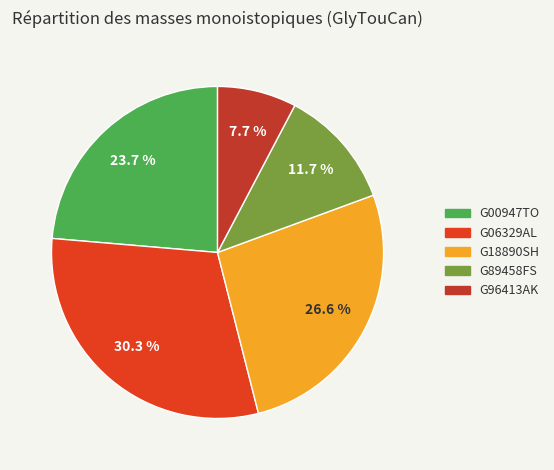

Which category has the smallest portion of the pie?

G96413AK